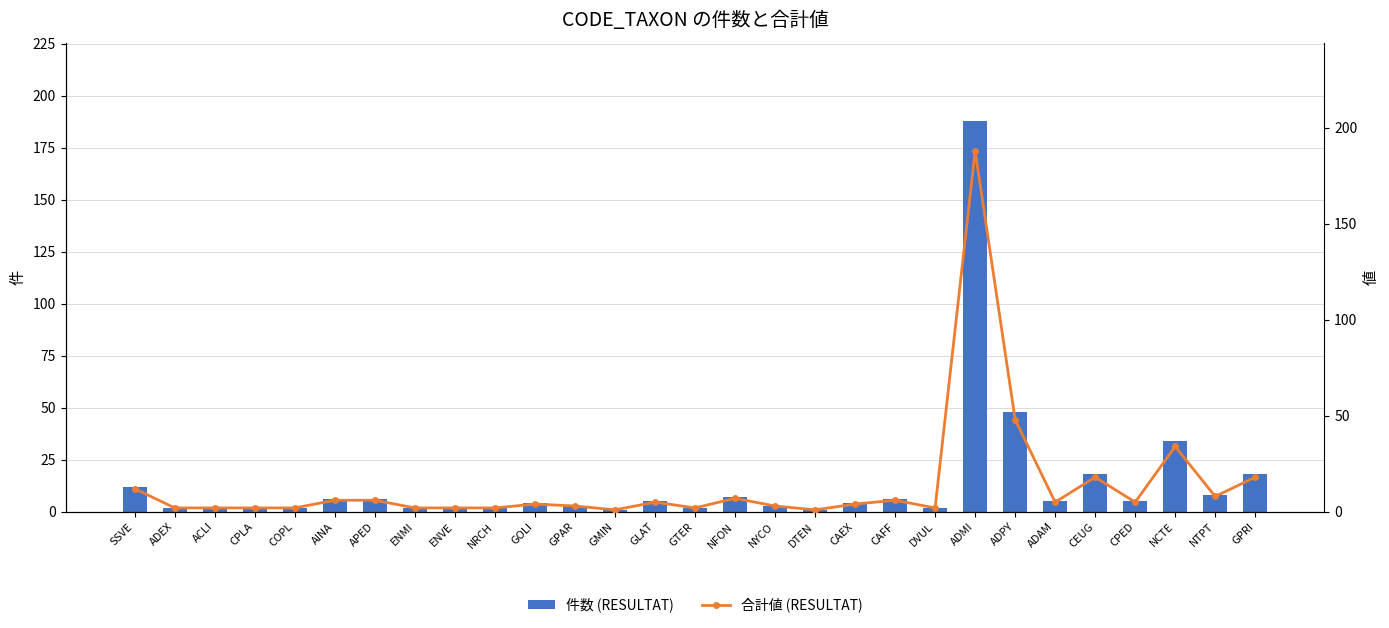

Which series has the largest total across all categories?

件数 (RESULTAT)